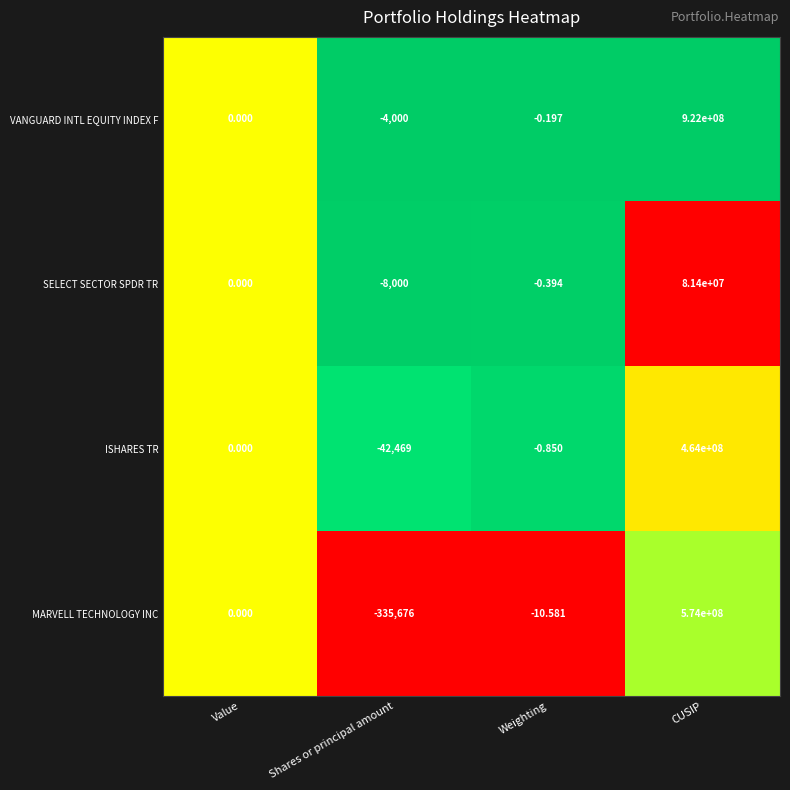

Which category has the highest value across all series?

CUSIP